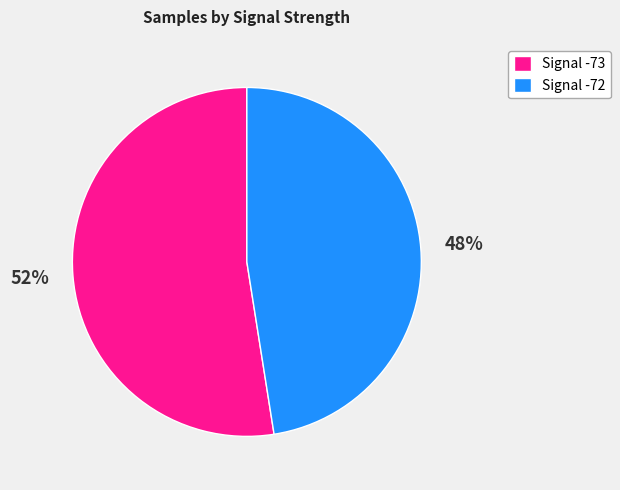

To the nearest percent, what is the average slice percentage?

50%